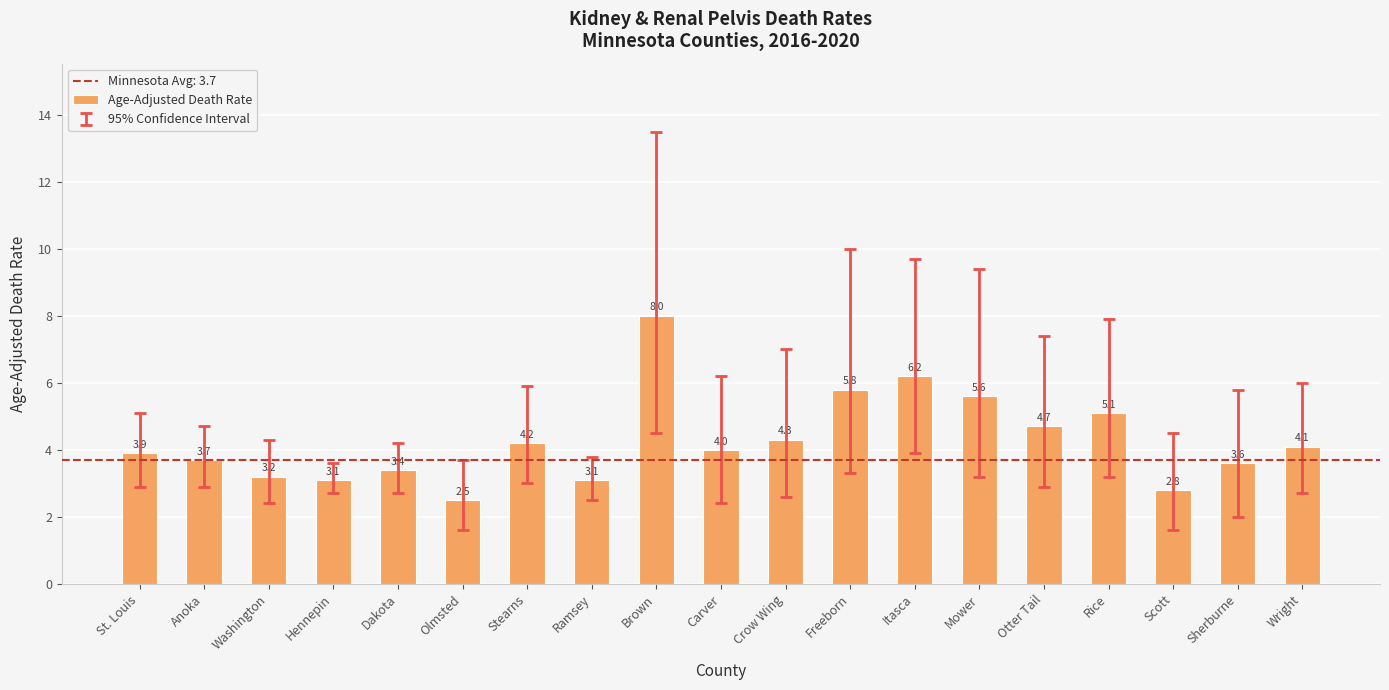

What is the label of the 16th bar from the left?

Rice